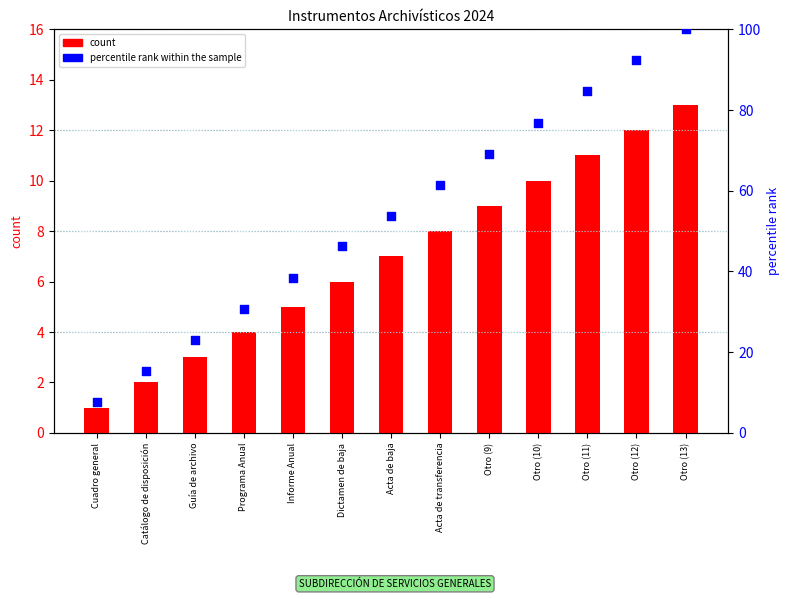

At which category is the sum across all series the highest?

Otro (13)